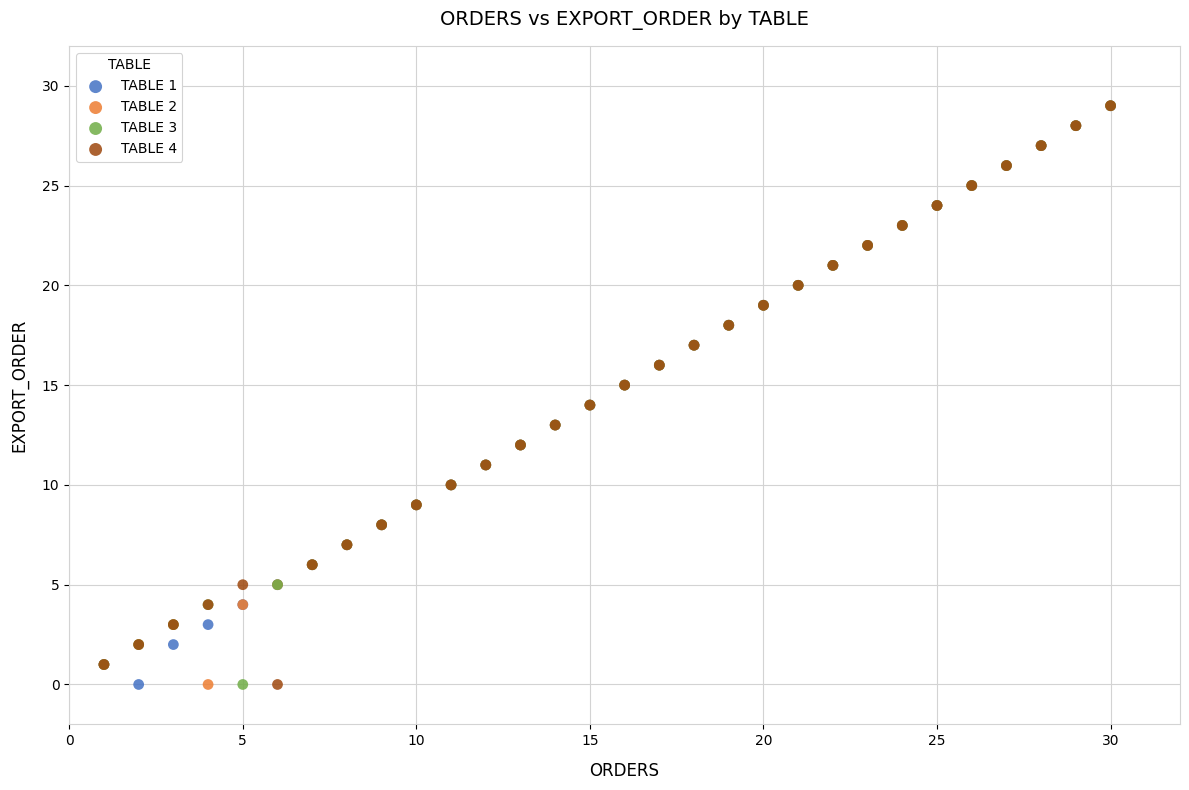

What are all the series names shown in the legend?

TABLE 1, TABLE 2, TABLE 3, TABLE 4